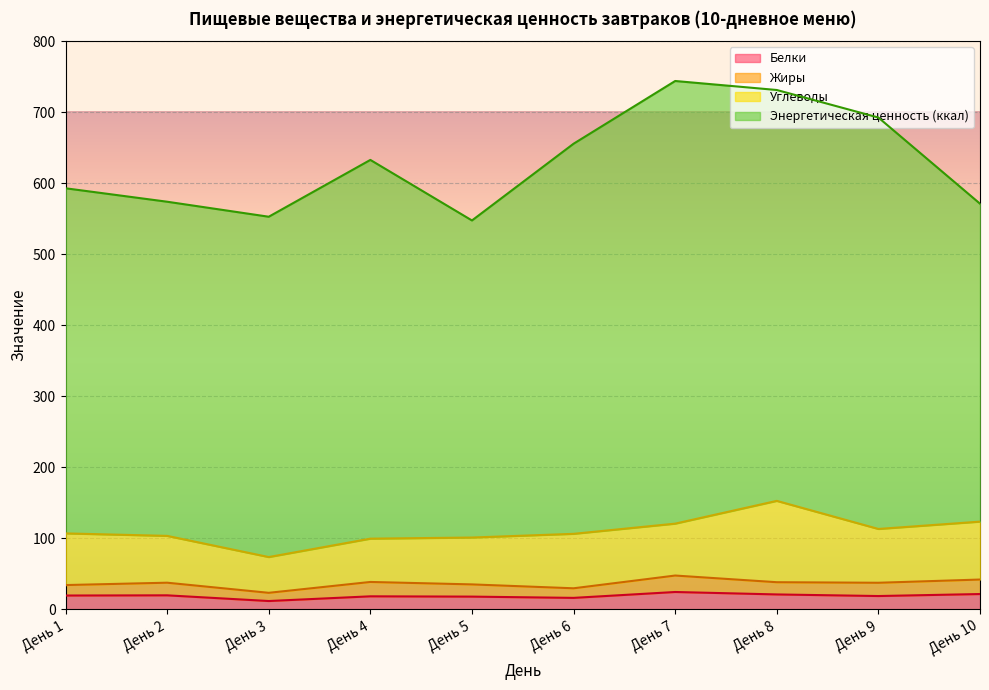

What is the difference between the Углеводы values at День 2 and День 6?

10.8